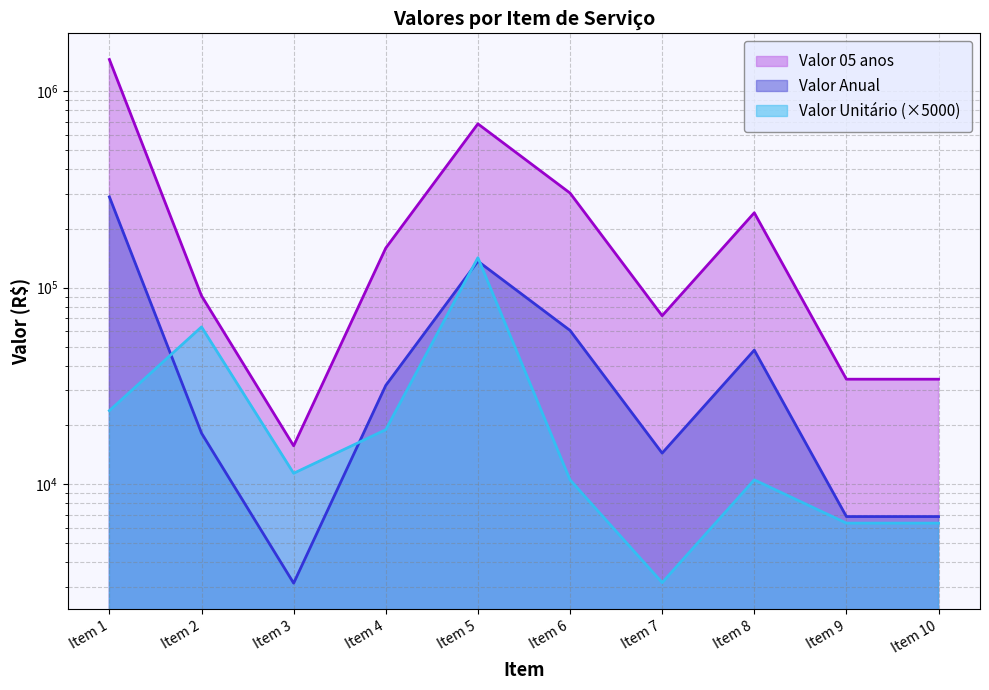

True or false: Valor Anual has a value of 1986778.4 at Item 1.

False